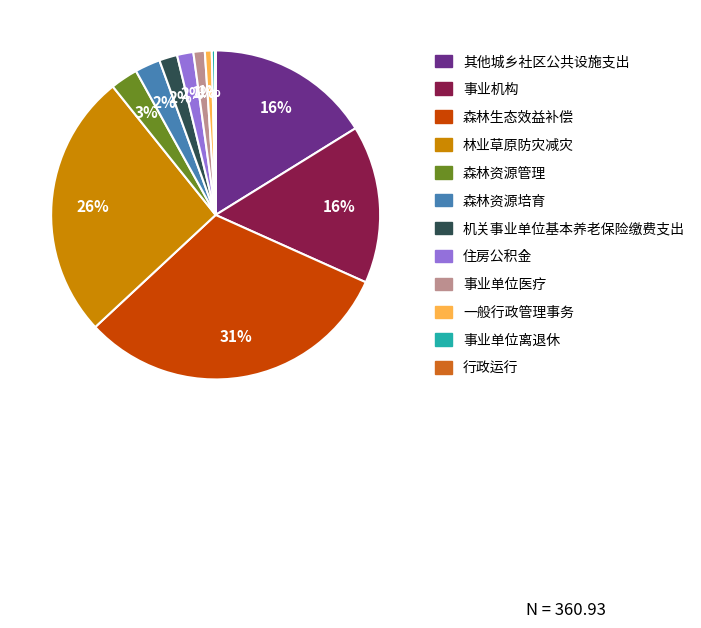

To the nearest percent, what is the difference between the largest and smallest slice percentages?

31%